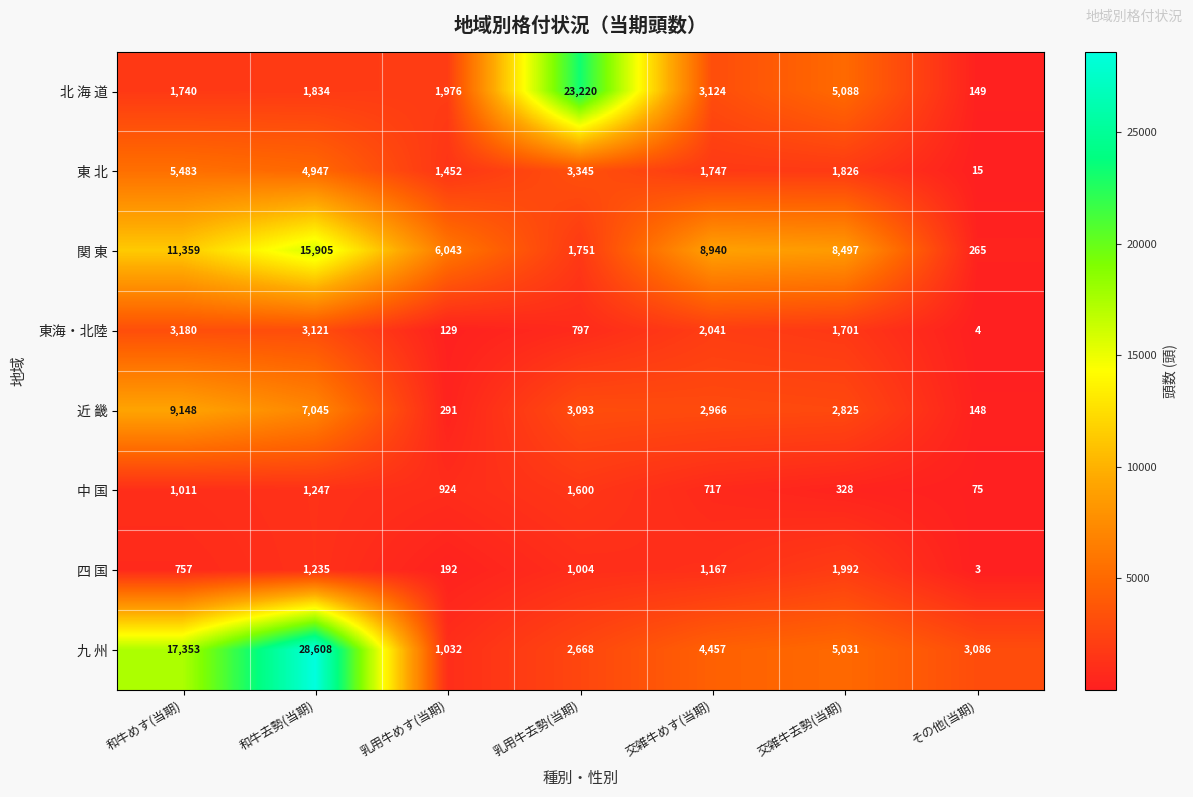

At 交雑牛めす(当期), list the series in order from smallest to largest.

中 国, 四 国, 東 北, 東海・北陸, 近 畿, 北 海 道, 九 州, 関 東